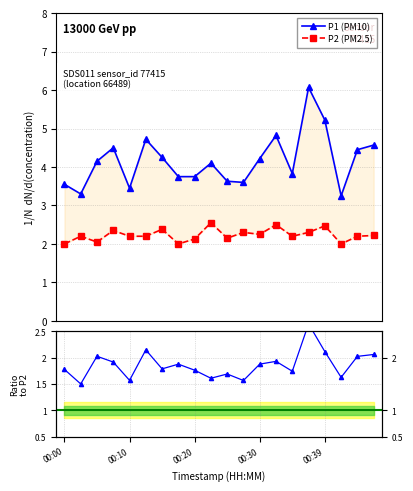

Is it true that P1 (PM10) equals 7.1 at 5?

False